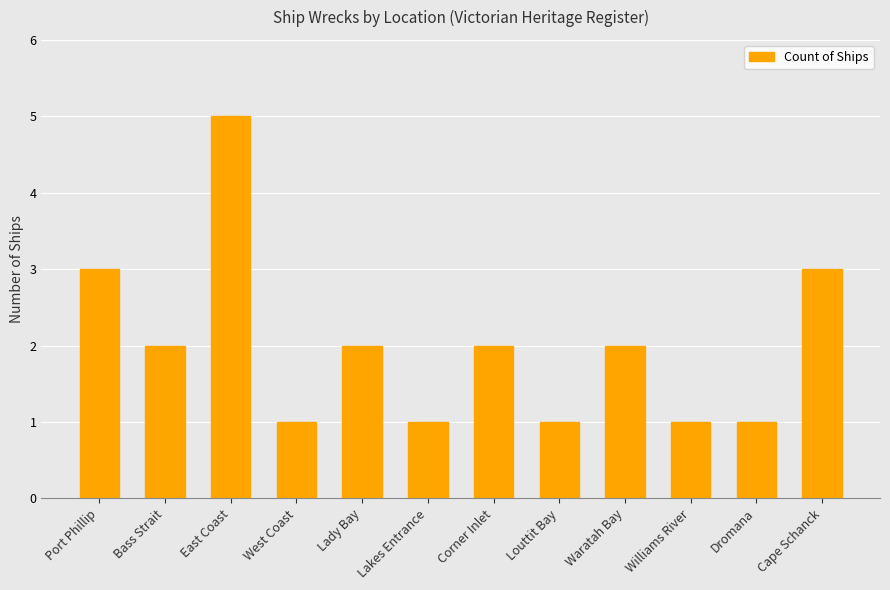

Which category has the highest value across all series?

East Coast